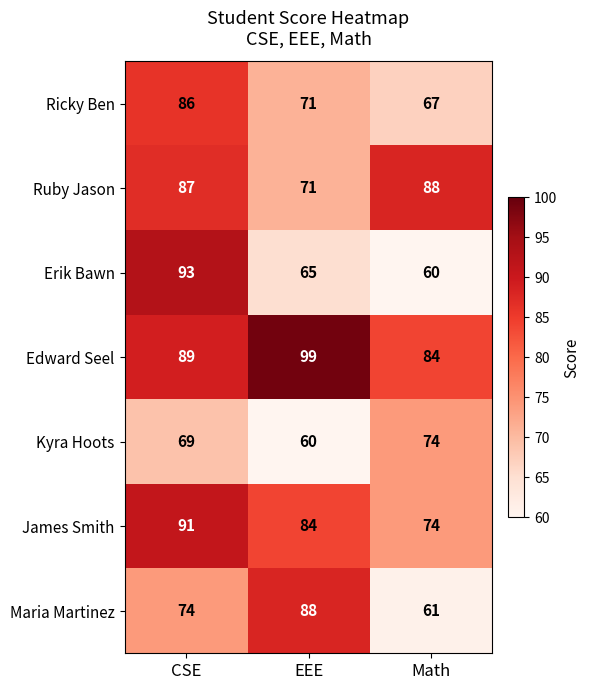

What is the spread (max minus min) of values at EEE?

39